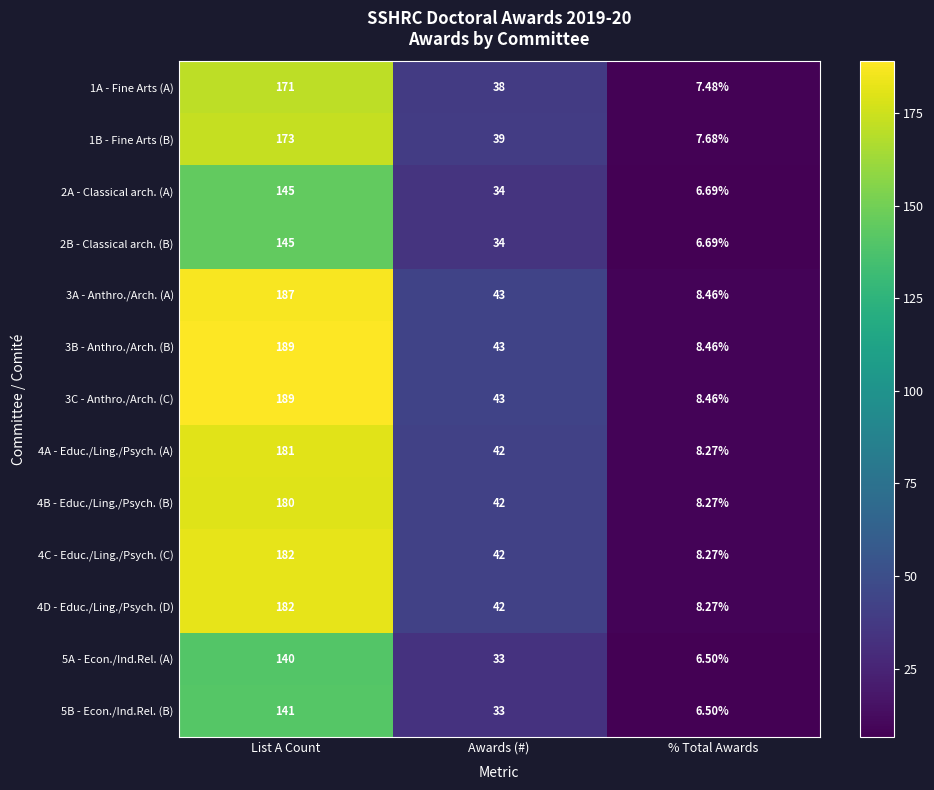

Where is 2B - Classical arch. (B) nearest to the value 75?

Awards (#)